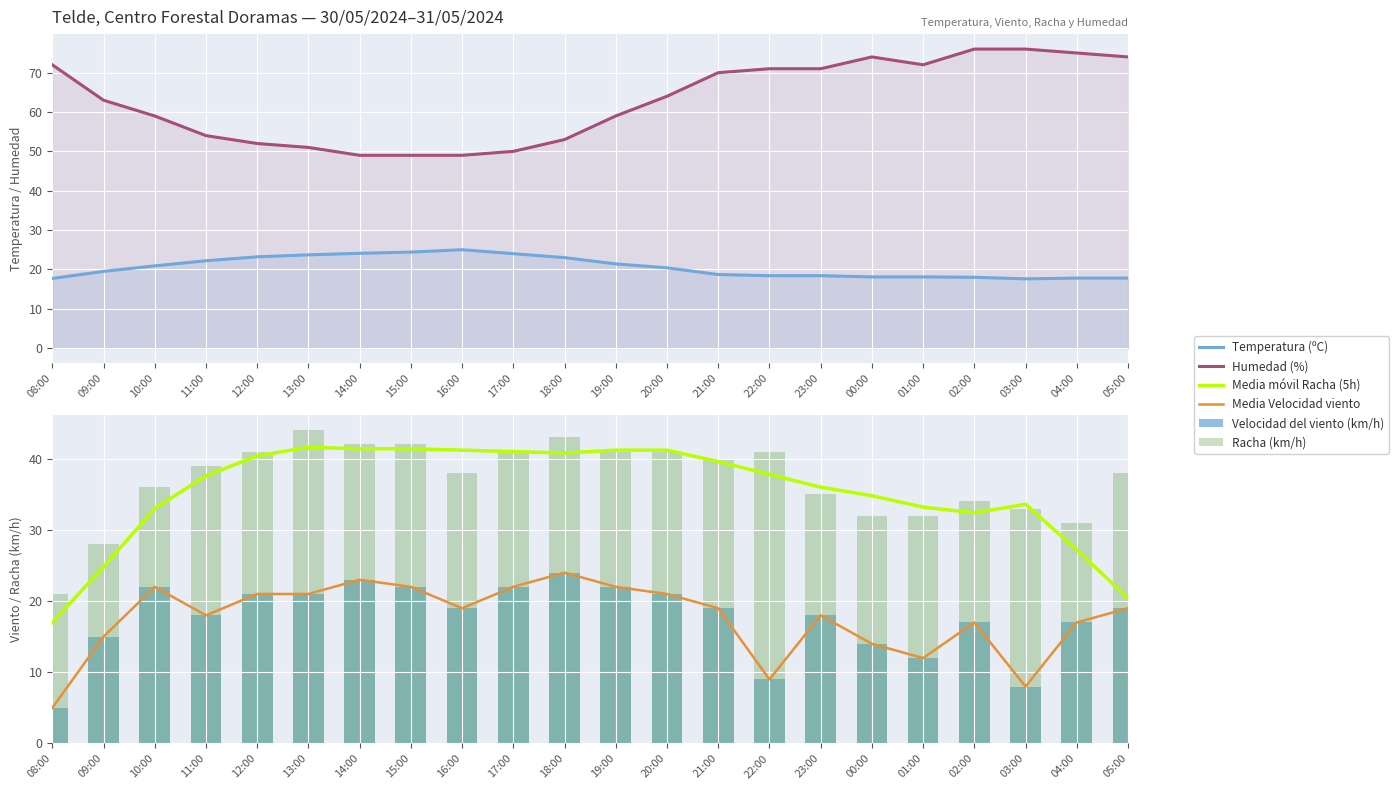

What is the difference between the second highest and second lowest values in the Media móvil Racha (5h) series?

21.0